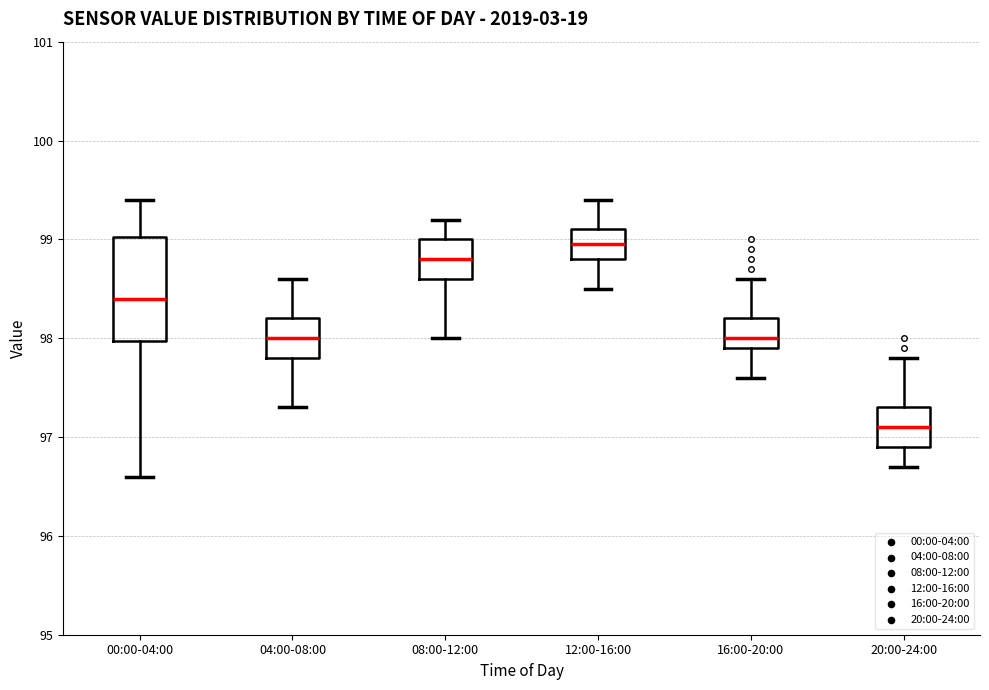

Which box has the lowest median line?

20:00-24:00